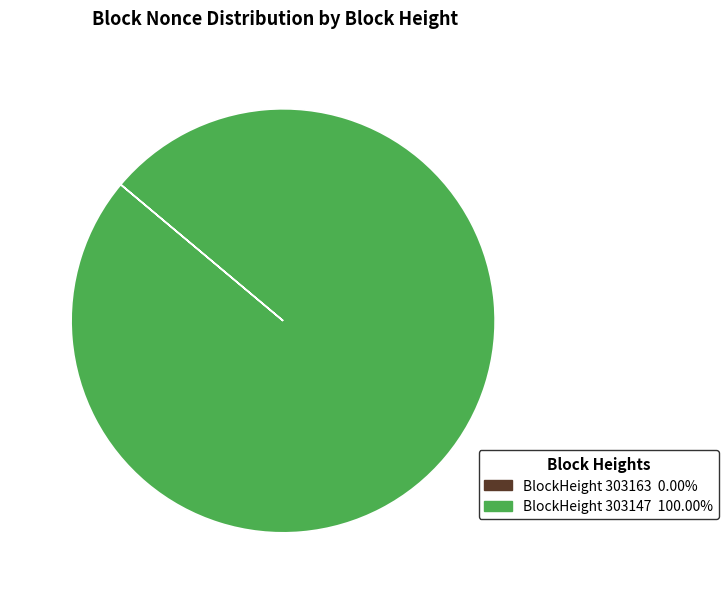

Is there any slice that represents more than half of the pie?

Yes